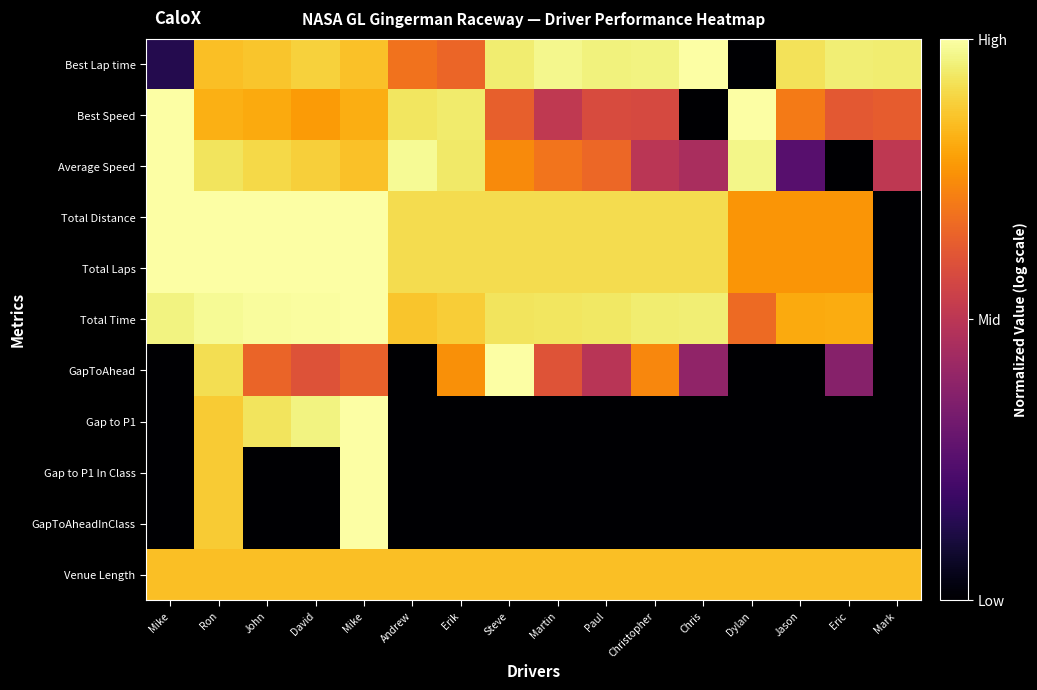

At which category is the sum across all series the highest?

Mike